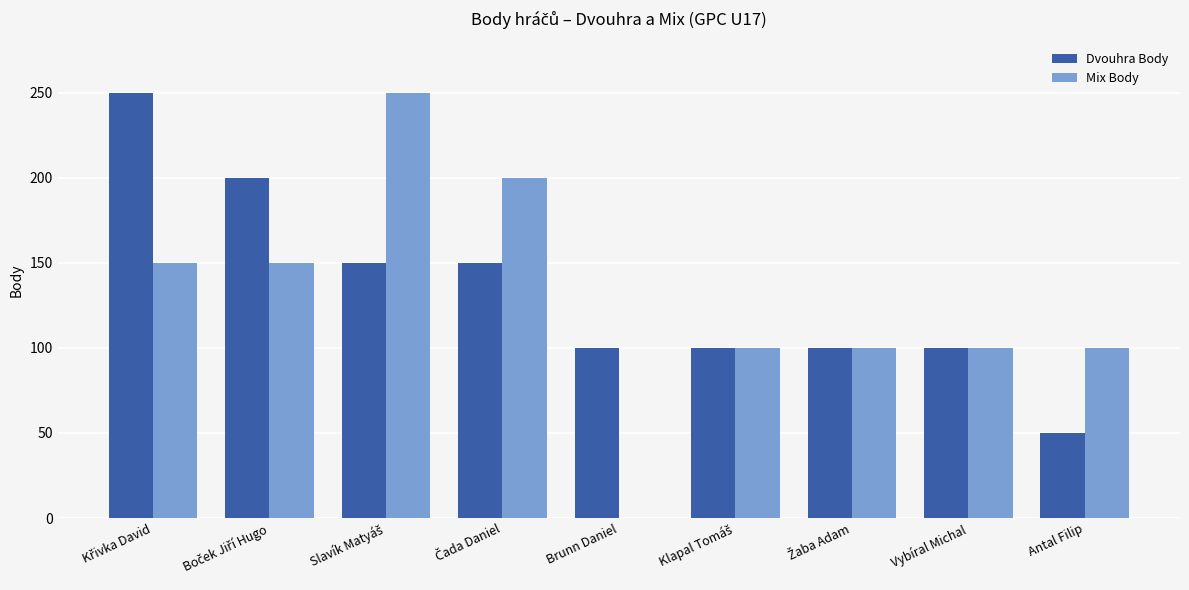

How many values in Mix Body are above zero?

8